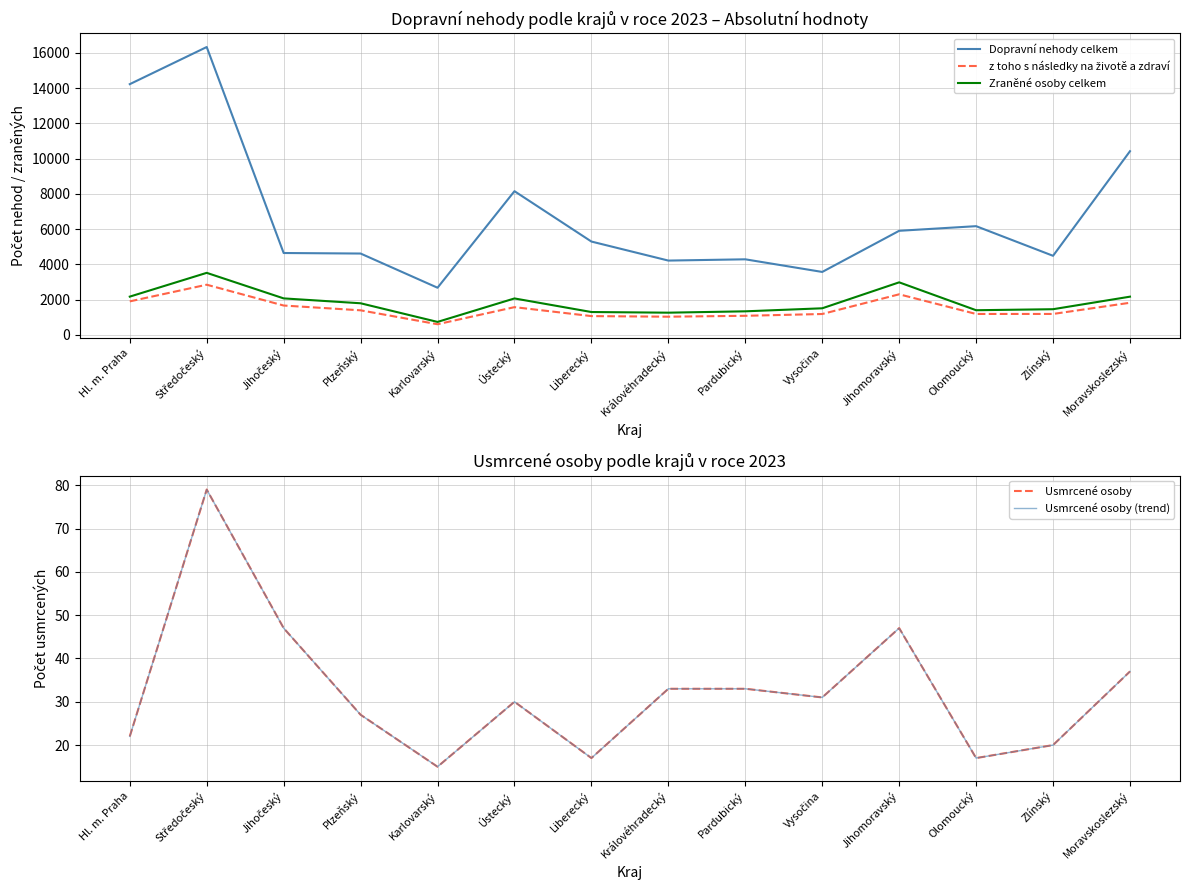

At which category is the sum across all series the highest?

Středočeský